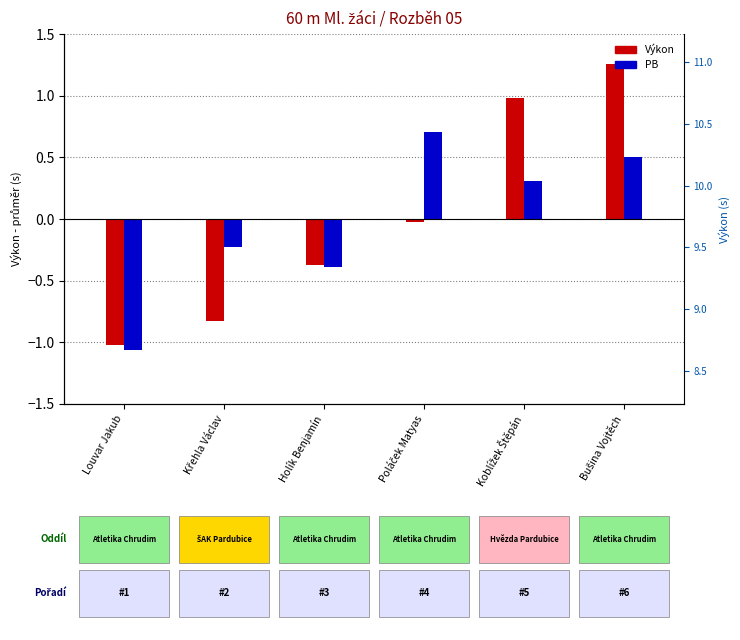

What value does the Výkon (dev) series have at Koblížek Štěpán?

1.0